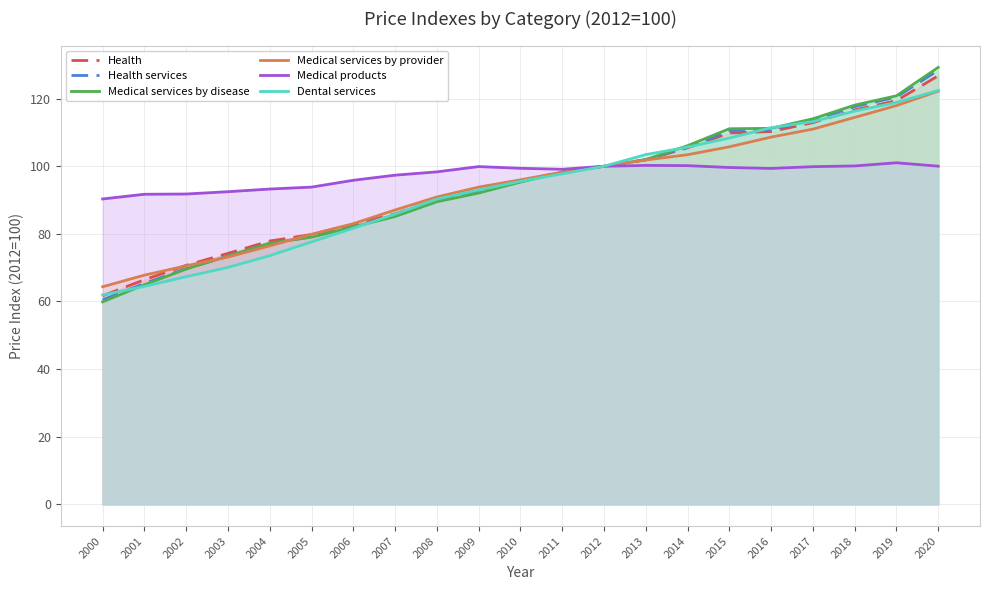

Reading right to left, list all the values displayed in this chart.

Health: 126.8	119.4	116.7	112.9	110.3	109.8	105.5	101.9	100.0	98.3	95.6	92.7	90.1	85.9	82.8	79.8	77.9	74.2	70.7	66.4	61.7
Health services: 128.4	120.5	117.6	113.7	110.9	110.4	105.8	102.0	100.0	98.2	95.4	92.3	89.7	85.4	82.2	79.1	77.1	73.4	69.7	65.3	60.5
Medical services by disease: 129.2	120.8	118.1	114.0	111.2	111.1	106.1	102.0	100.0	98.2	95.3	92.1	89.5	85.1	82.0	79.0	77.2	73.4	69.6	65.0	59.9
Medical services by provider: 122.2	117.9	114.4	111.0	108.6	105.8	103.4	101.8	100.0	98.3	96.0	93.8	90.9	87.1	83.0	79.9	76.4	73.1	70.6	67.8	64.4
Medical products: 100.0	101.0	100.1	99.9	99.4	99.6	100.2	100.2	100.0	99.1	99.4	99.9	98.3	97.4	95.8	93.8	93.3	92.5	91.8	91.7	90.3
Dental services: 122.4	118.9	116.3	113.2	111.4	108.3	105.7	103.4	100.0	97.8	95.5	93.0	90.3	85.9	81.7	77.6	73.5	70.1	67.3	64.5	61.9